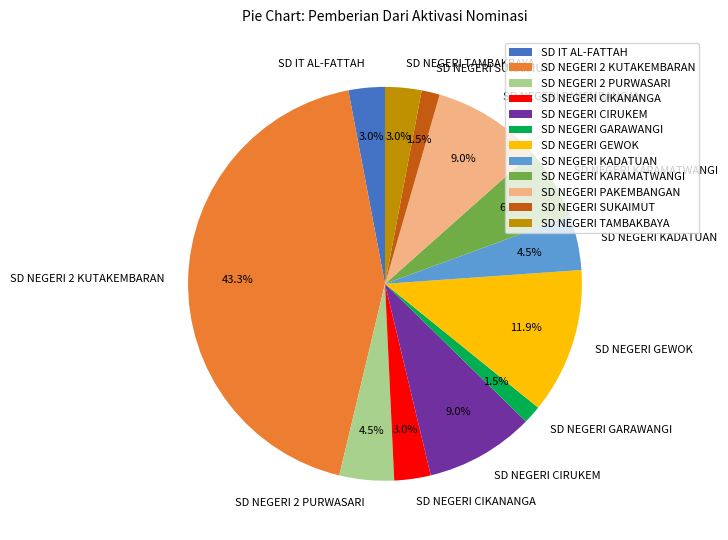

Which category has the biggest portion of the pie?

SD NEGERI 2 KUTAKEMBARAN